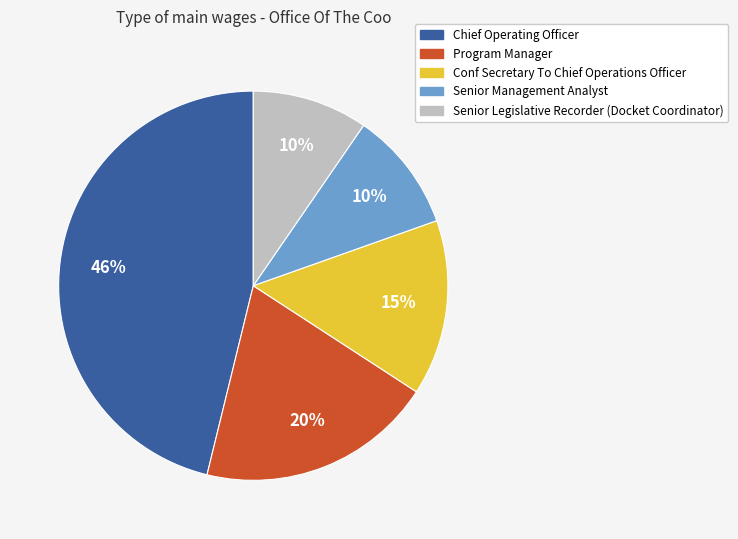

Is there any slice that represents more than half of the pie?

No